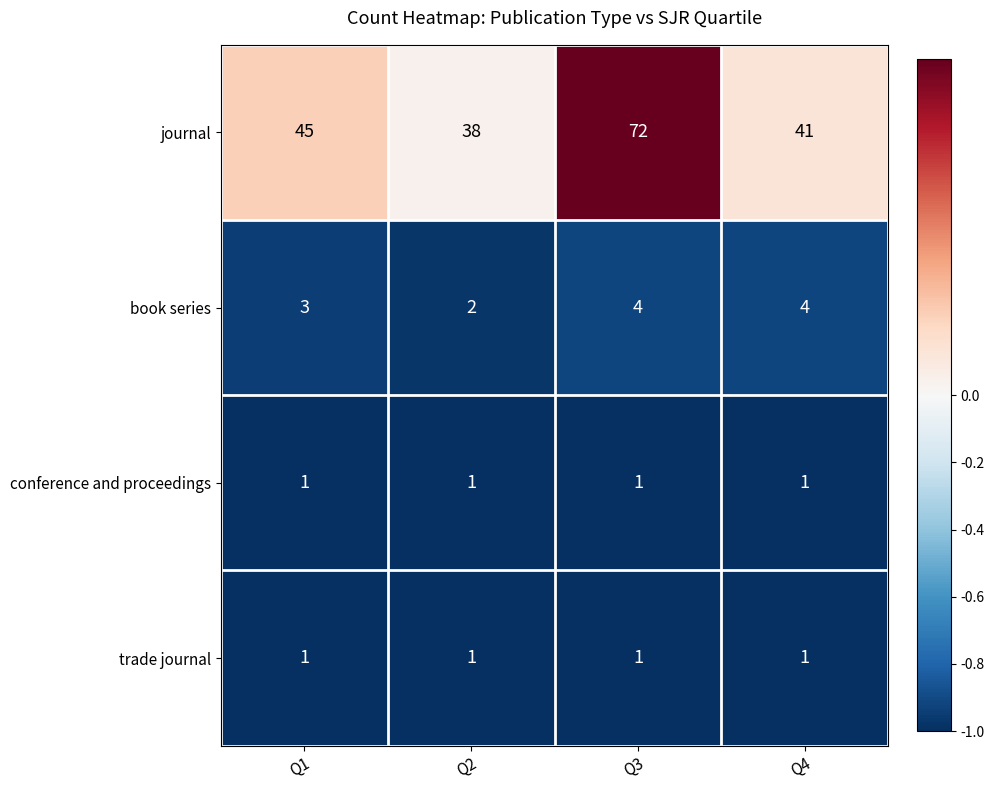

Rank the categories by journal value from highest to lowest.

Q3, Q1, Q4, Q2